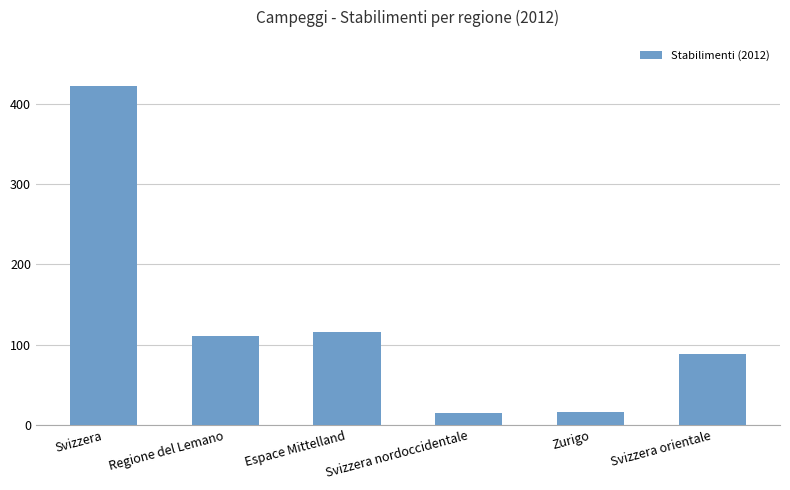

What is the greatest value displayed?

423